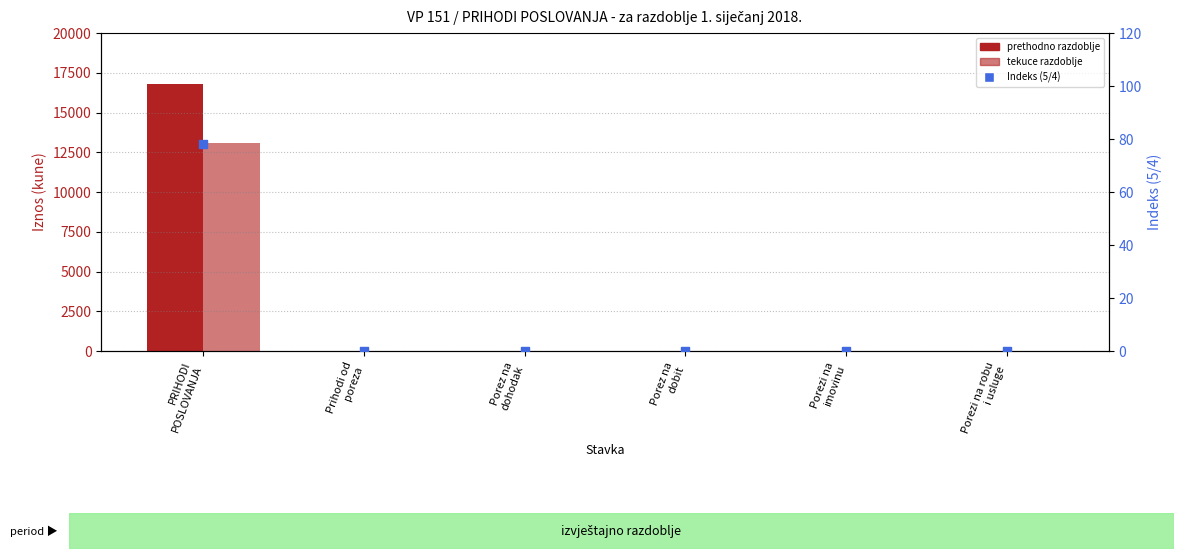

Which series has the widest spread of Y values?

Ostvareno prethodno razdoblje